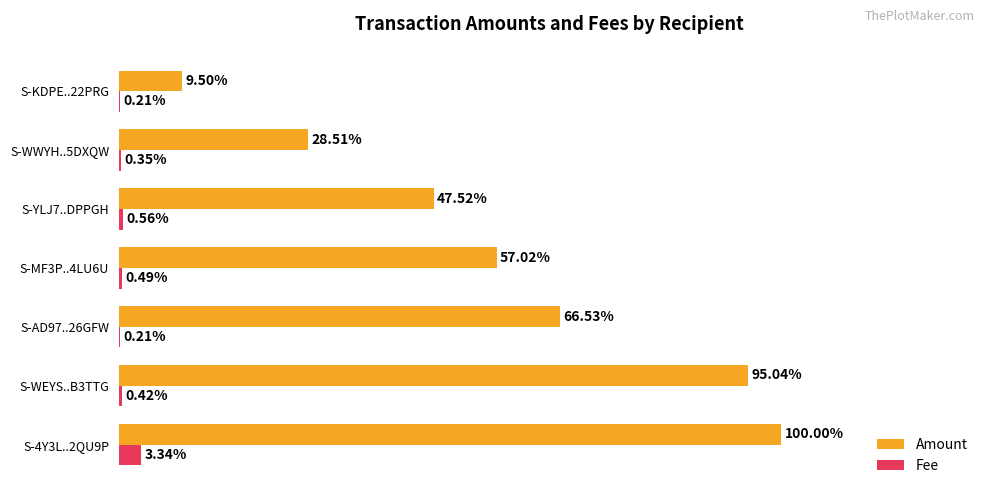

At which category is the sum across all series the highest?

S-4Y3L..2QU9P